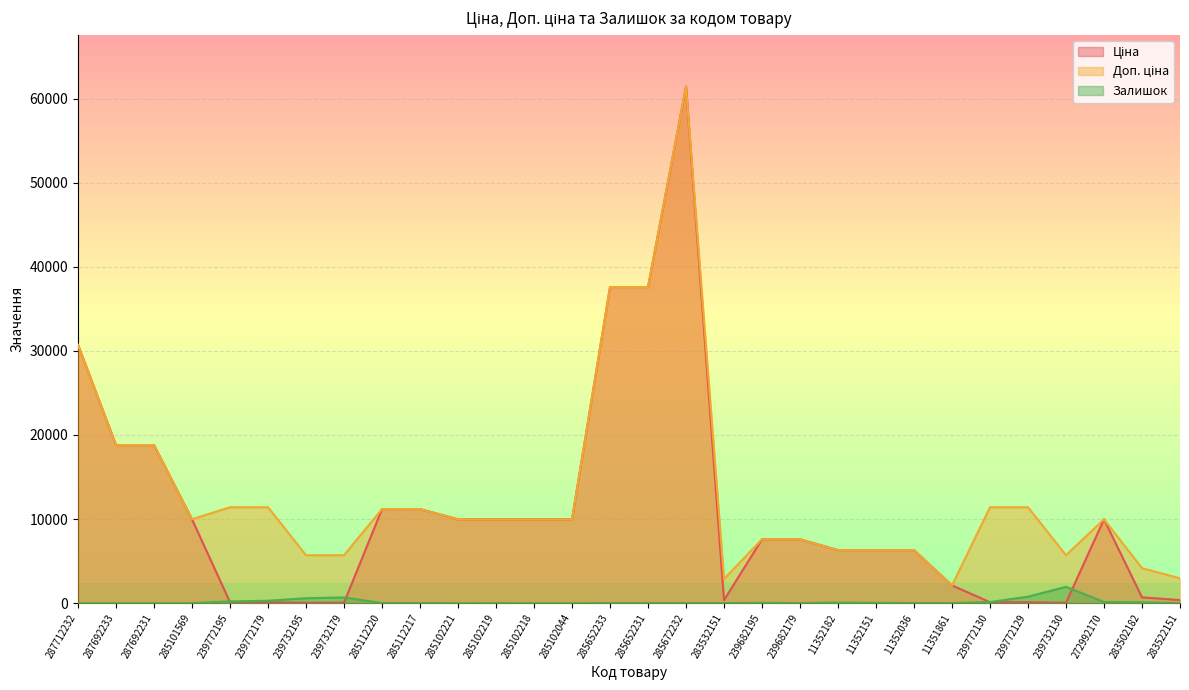

Reading left to right, extract all data points from this chart.

Ціна: 30717.1	18796.8	18796.8	9975.0	114.1	114.1	57.0	57.0	11188.2	11188.2	9975.0	9975.0	9975.0	9975.0	37593.6	37593.6	61434.3	359.9	7596.5	7596.5	6308.8	6308.8	6308.8	2108.4	114.1	114.1	57.0	9975.0	694.3	369.5
Доп. ціна: 30717.1	18796.8	18796.8	9975.0	11410.0	11410.0	5705.0	5705.0	11188.2	11188.2	9975.0	9975.0	9975.0	9975.0	37593.6	37593.6	61434.3	2878.8	7596.5	7596.5	6308.8	6308.8	6308.8	2108.0	11410.0	11410.0	5705.0	9975.0	4165.6	2955.8
Залишок: 0.0	0.0	0.0	7.0	214.0	290.0	588.0	686.0	17.0	17.0	5.0	9.0	3.0	1.0	13.0	23.0	16.0	15.0	39.0	16.0	74.0	41.0	15.0	12.0	135.0	773.0	1948.0	145.0	106.0	15.0